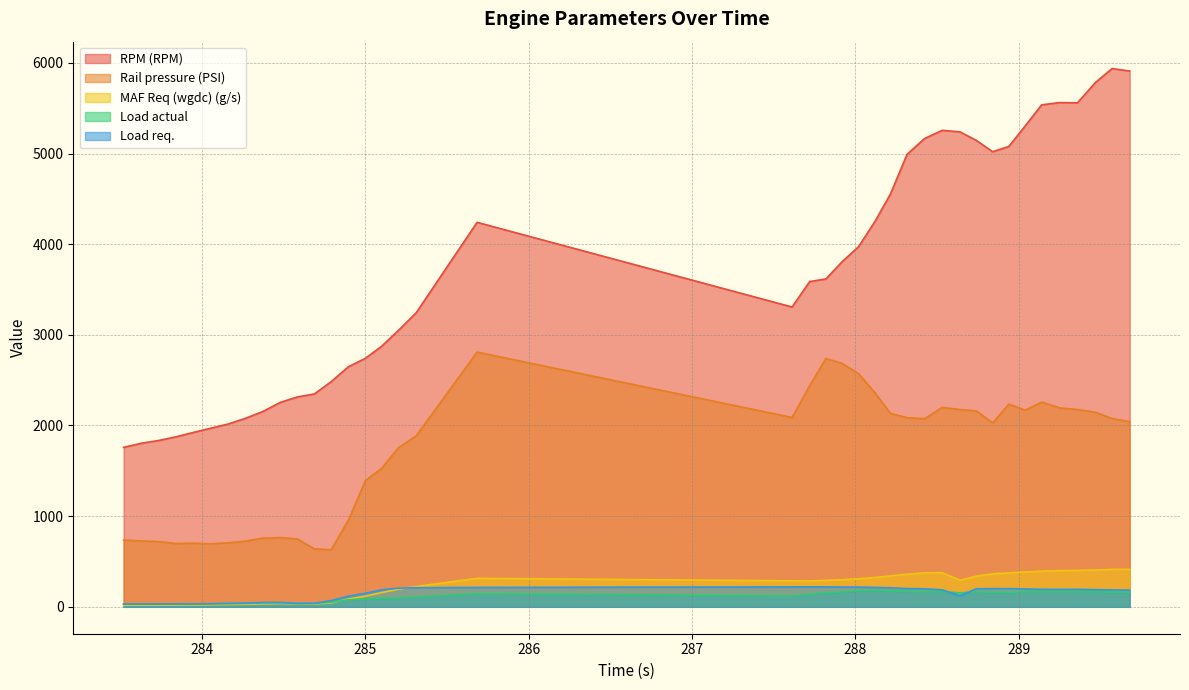

Is the value of MAF Req (wgdc) (g/s) at 288.74 greater than the value of RPM (RPM) at 285.201?

No